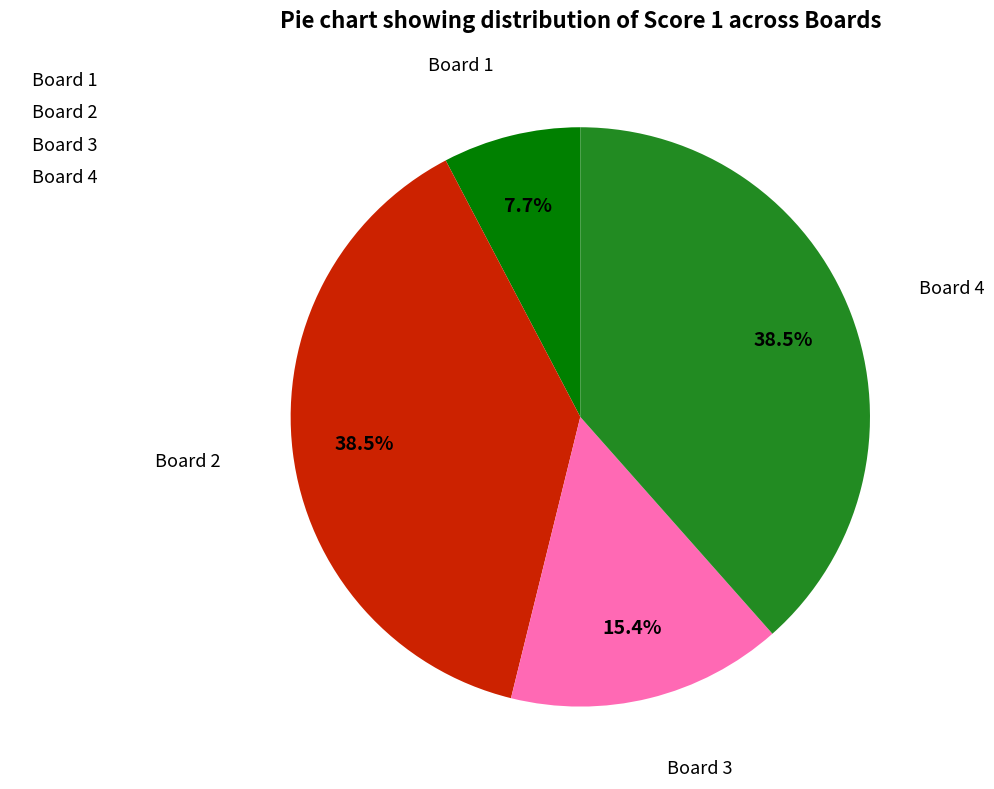

How many slices are in this pie chart?

4